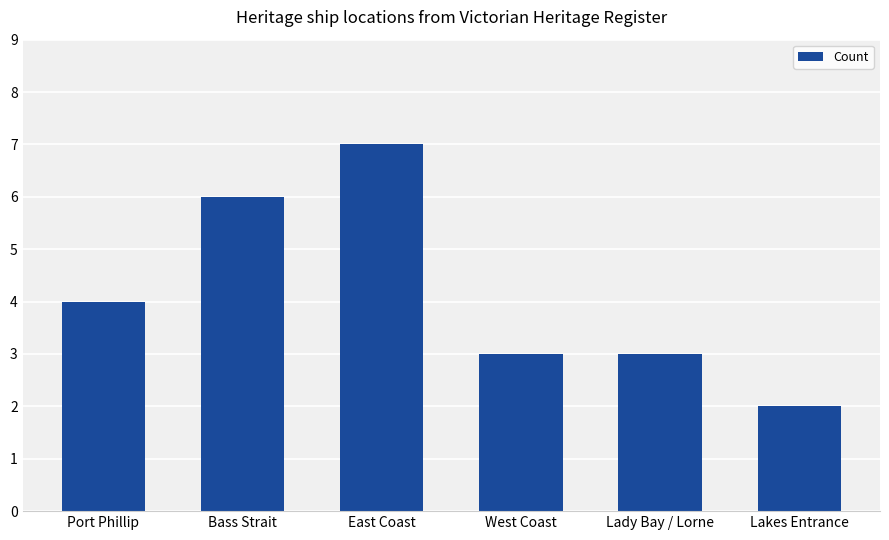

Is it true that the value at West Coast is 3?

True